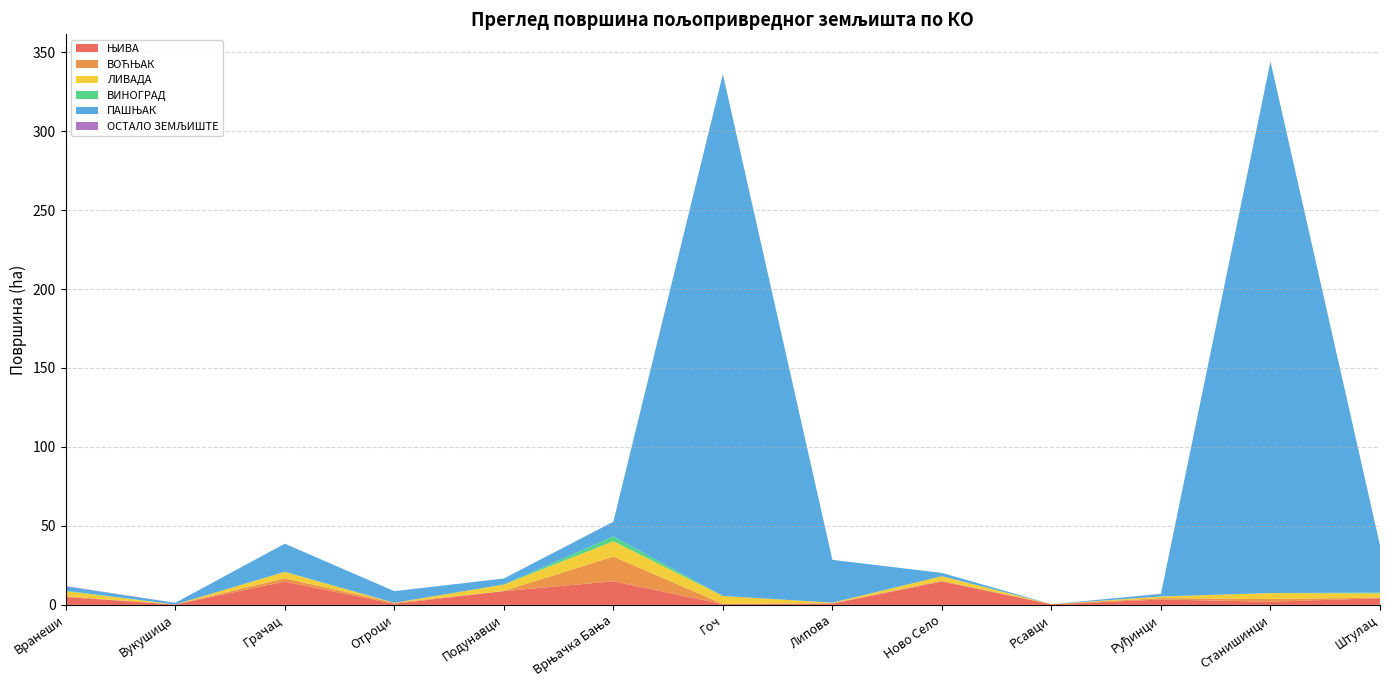

Reading left to right, transcribe all the data shown in this chart.

ЊИВА: Вранеши=5.0	Вукушица=0.3	Грачац=14.7	Отроци=0.7	Подунавци=8.7	Врњачка Бања=14.9	Гоч=0.5	Липова=0.8	Ново Село=14.8	Рсавци=0.4	Руђинци=3.4	Станишинци=2.0	Штулац=4.2
ВОЋЊАК: Вранеши=0.4	Вукушица=0.0	Грачац=2.1	Отроци=0.7	Подунавци=0.1	Врњачка Бања=15.6	Гоч=0.1	Липова=0.3	Ново Село=0.5	Рсавци=0.0	Руђинци=0.9	Станишинци=1.7	Штулац=0.4
ЛИВАДА: Вранеши=3.3	Вукушица=0.0	Грачац=4.0	Отроци=0.0	Подунавци=4.1	Врњачка Бања=9.7	Гоч=5.0	Липова=0.3	Ново Село=2.9	Рсавци=0.0	Руђинци=1.0	Станишинци=3.8	Штулац=2.7
ВИНОГРАД: Вранеши=0.3	Вукушица=0.0	Грачац=0.1	Отроци=0.0	Подунавци=0.0	Врњачка Бања=3.1	Гоч=0.0	Липова=0.0	Ново Село=0.0	Рсавци=0.0	Руђинци=0.0	Станишинци=0.0	Штулац=0.6
ПАШЊАК: Вранеши=2.7	Вукушица=1.0	Грачац=17.8	Отроци=7.3	Подунавци=3.8	Врњачка Бања=9.2	Гоч=330.3	Липова=27.1	Ново Село=2.1	Рсавци=0.0	Руђинци=1.6	Станишинци=336.6	Штулац=29.9
ОСТАЛО ЗЕМЉИШТЕ: Вранеши=0.3	Вукушица=0.0	Грачац=0.0	Отроци=0.0	Подунавци=0.0	Врњачка Бања=0.1	Гоч=0.1	Липова=0.0	Ново Село=0.0	Рсавци=0.0	Руђинци=0.1	Станишинци=0.0	Штулац=0.0